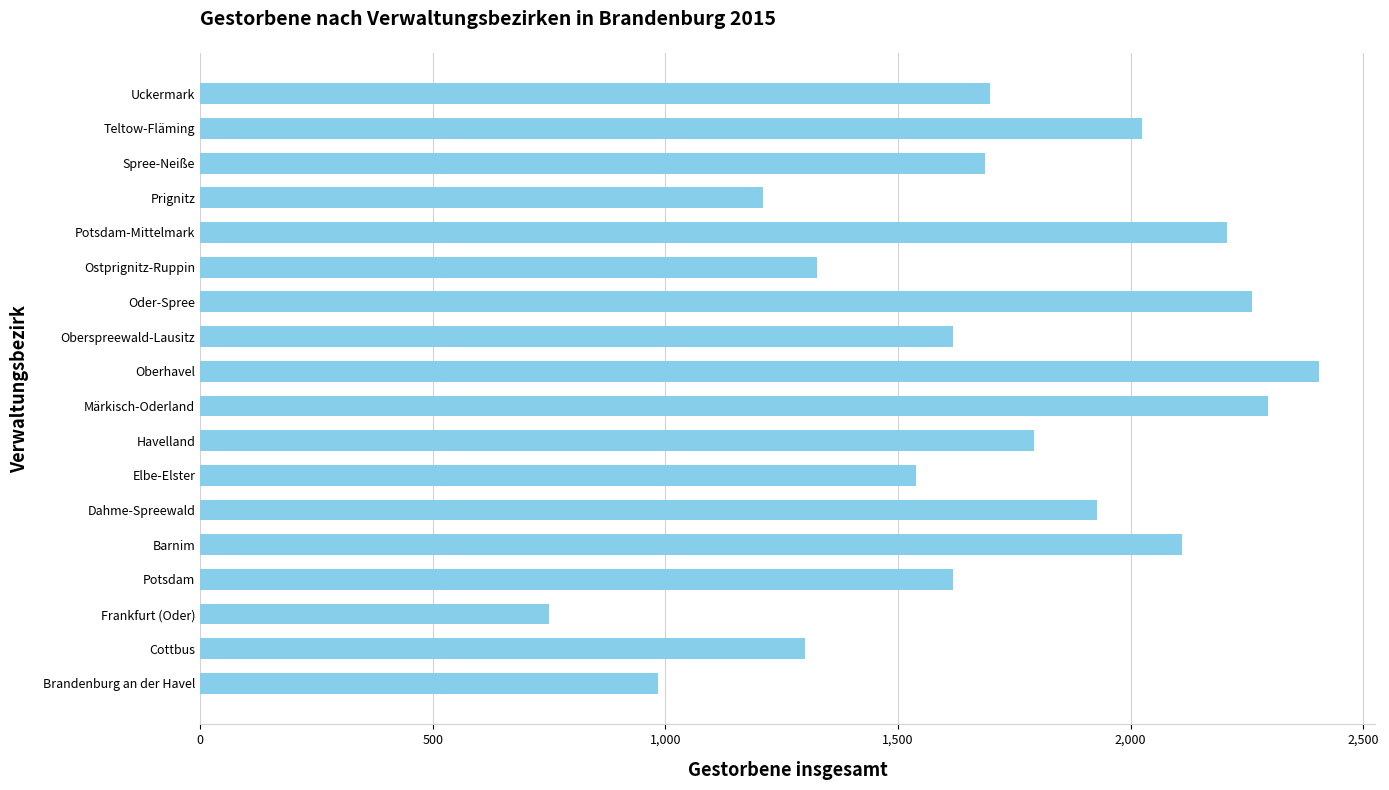

The value at Dahme-Spreewald is 2864. True or false?

False